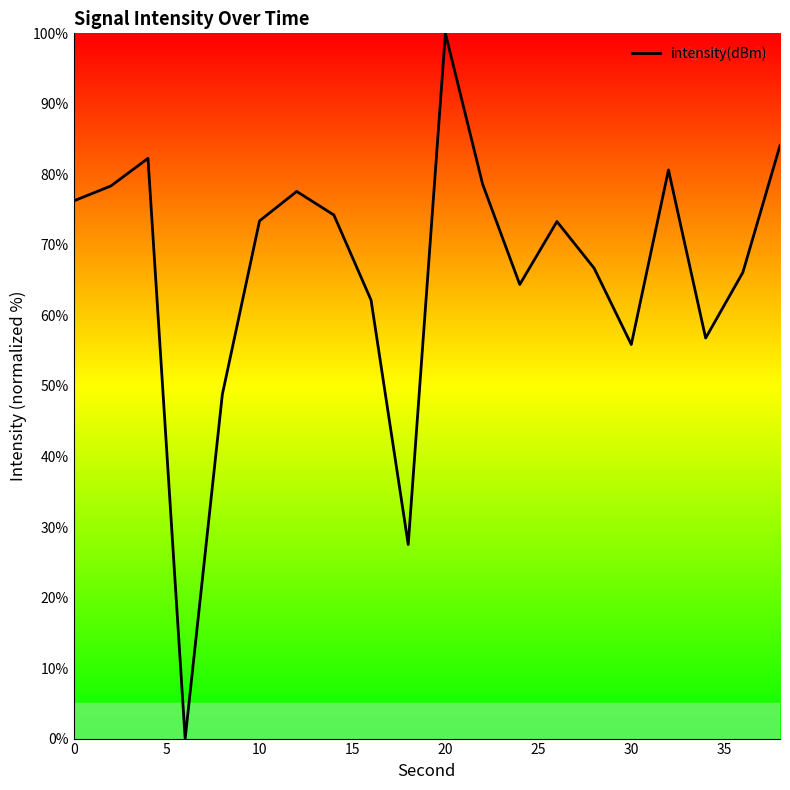

What is the maximum value shown in the chart?

100.0